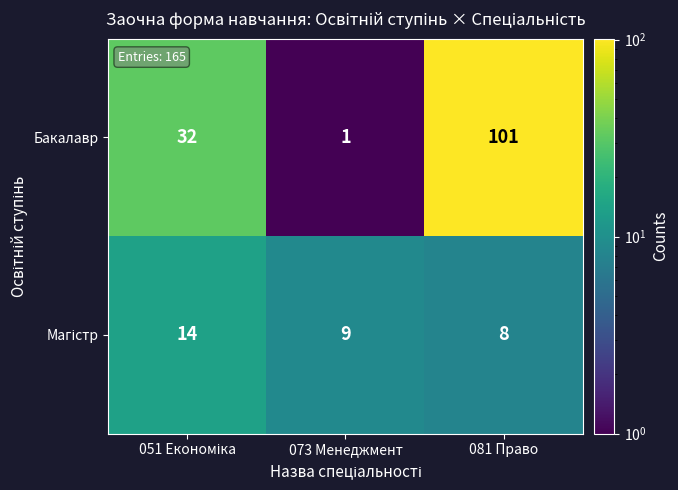

What is the maximum value shown in the chart?

101